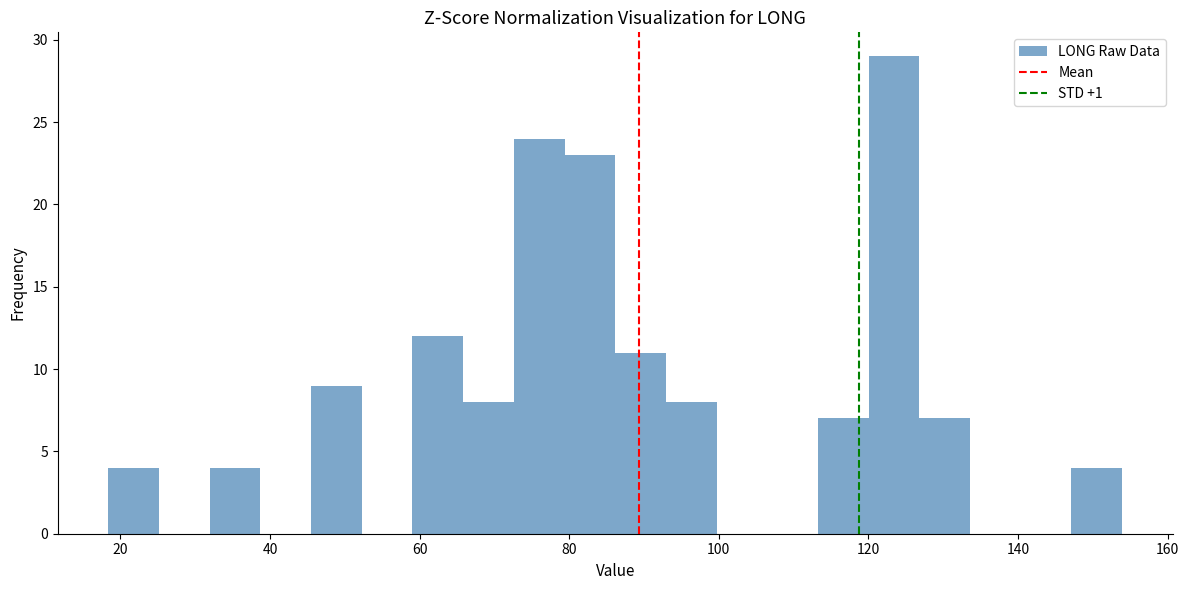

Read against the x-axis, roughly where is the centre of the tallest bar?

124